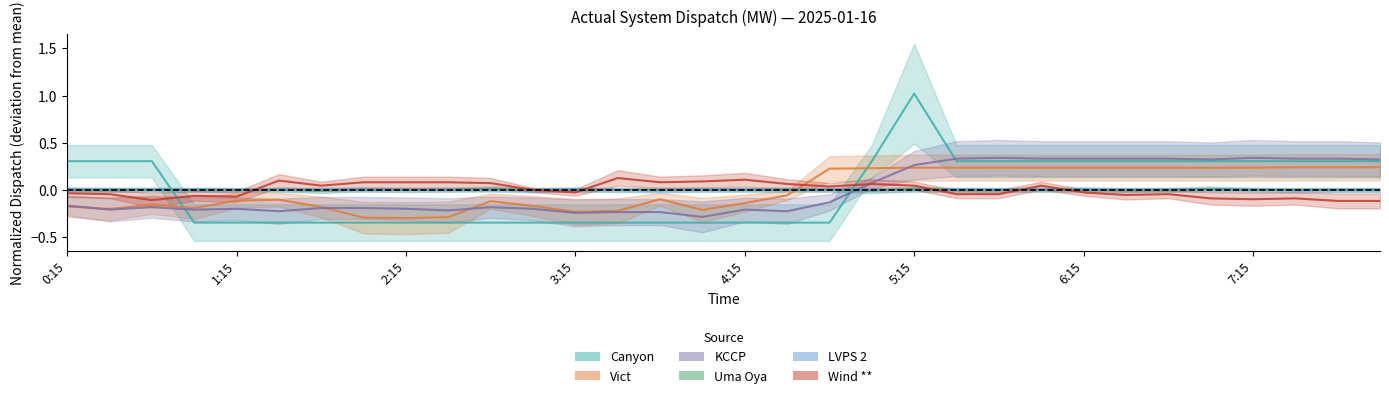

What is the greatest value displayed?

1.0